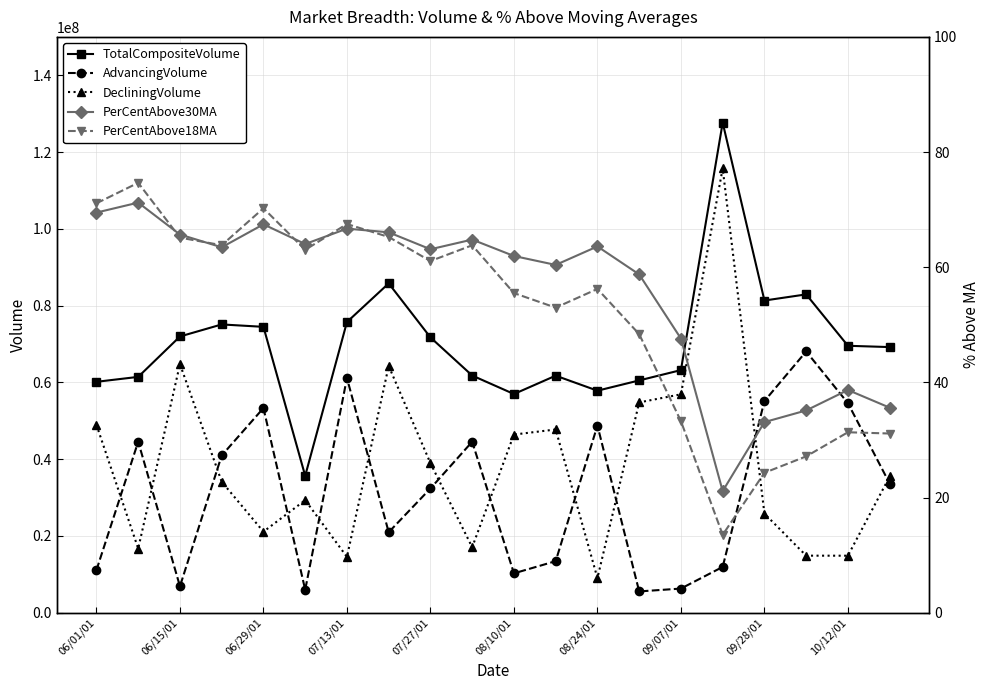

True or false: PerCentAbove30MA has more than 0 interior local peaks.

True